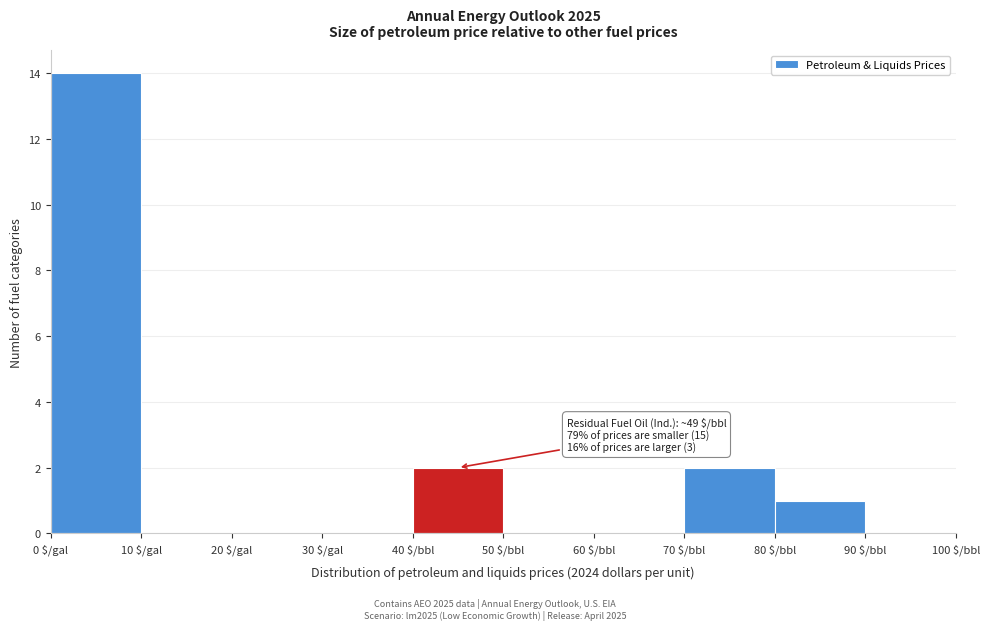

The chart shows a value of 0 at 80 $/bbl. True or false?

False